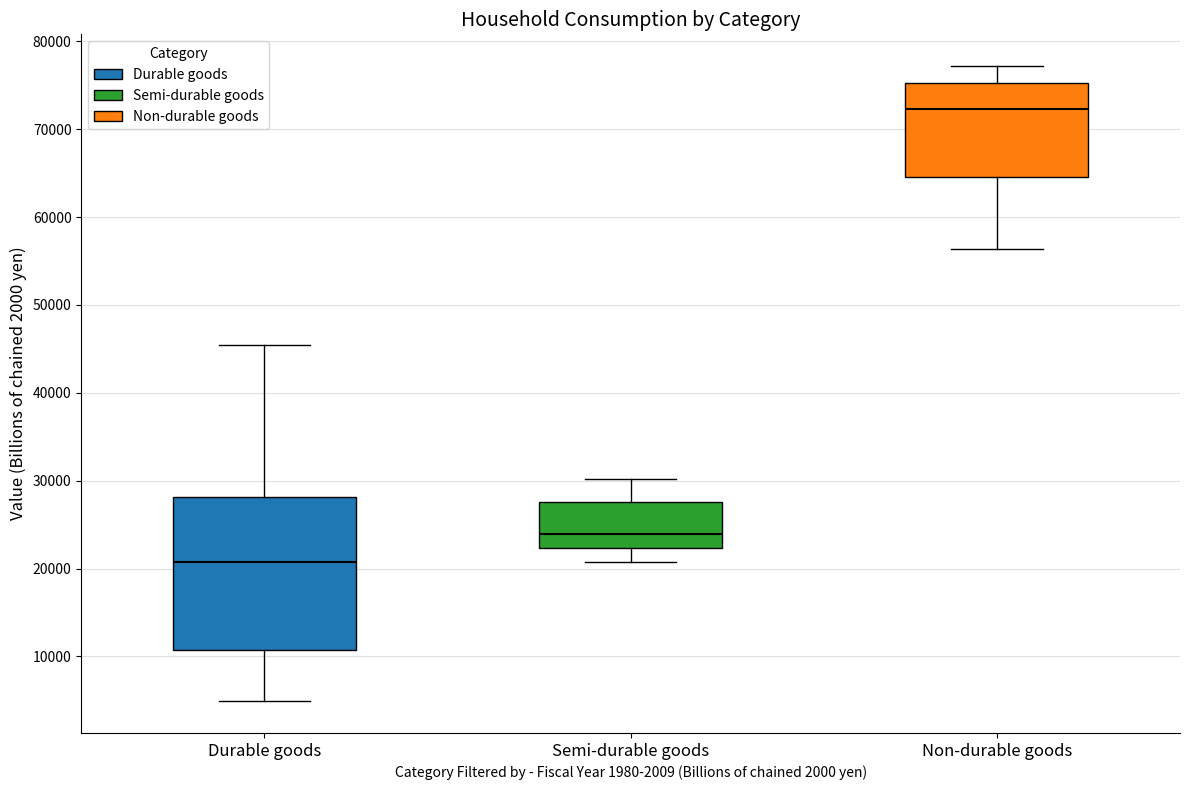

Where does the lower whisker of the box for Durable goods end on the y-axis? The values are not printed on the chart, so give them approximately, as read against the axis.

5000